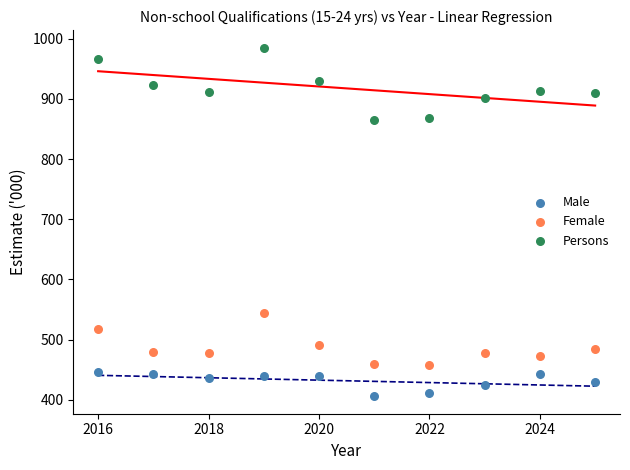

Across all data points, what is the range of Y values (max minus min)?

579.6